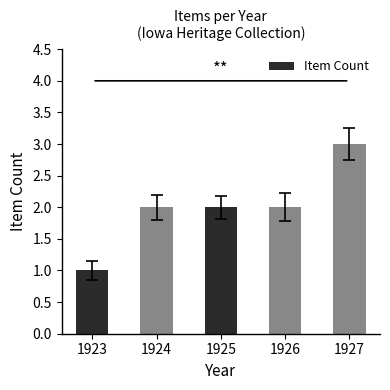

How many categories are shown in the chart?

5